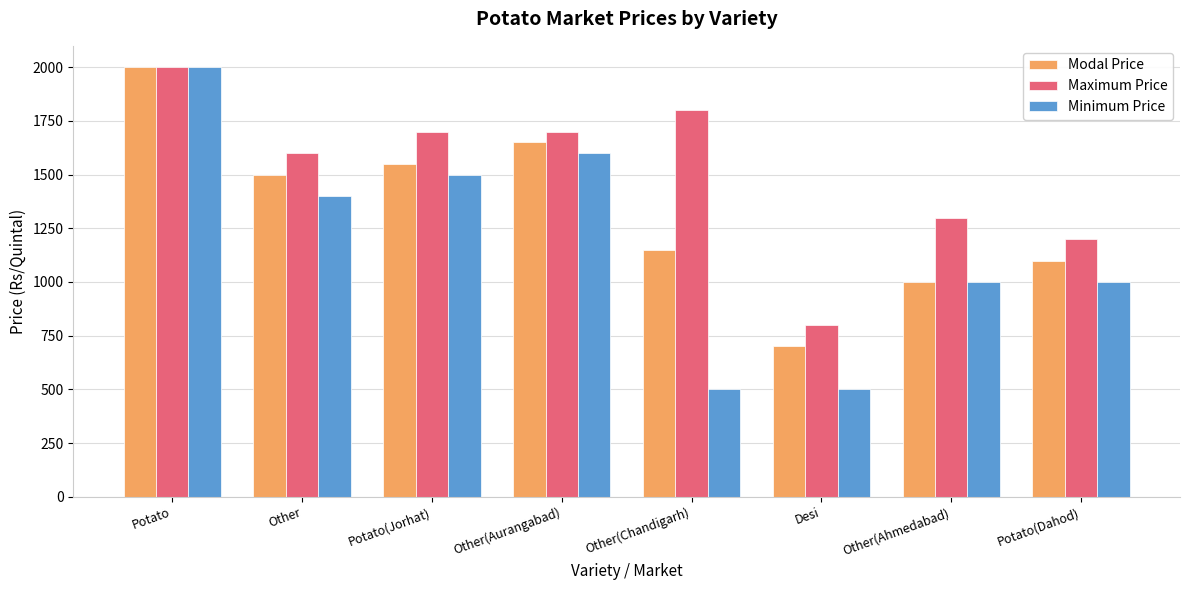

Which series changed the most between Other(Aurangabad) and Other(Ahmedabad)?

Modal Price